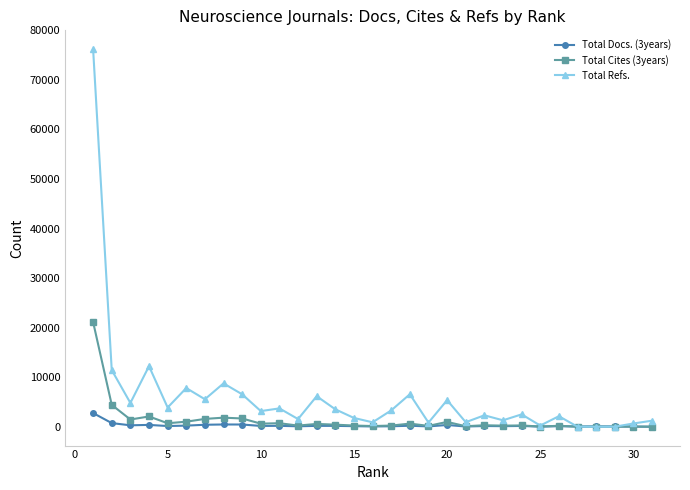

What is the average value of the Total Refs. series?

5971